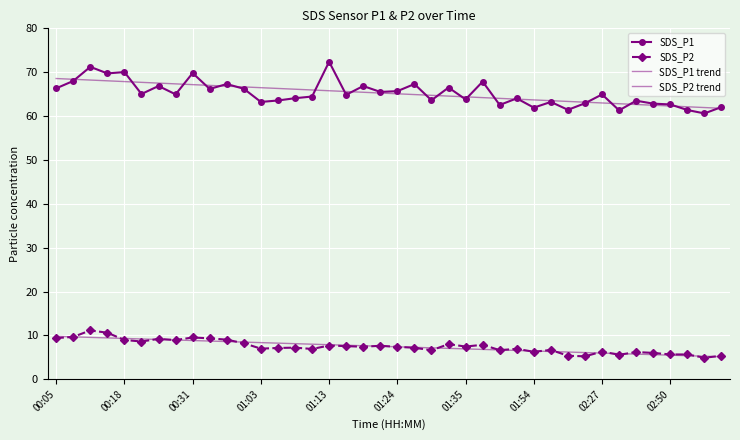

True or false: SDS_P1 trend and SDS_P2 intersect in this chart.

False